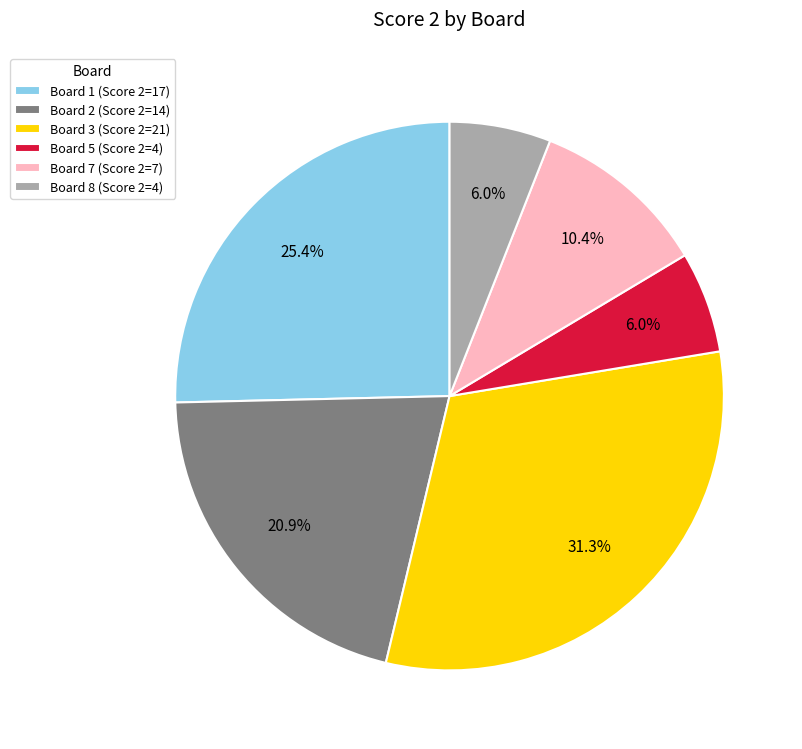

Count the number of slices in the pie.

6